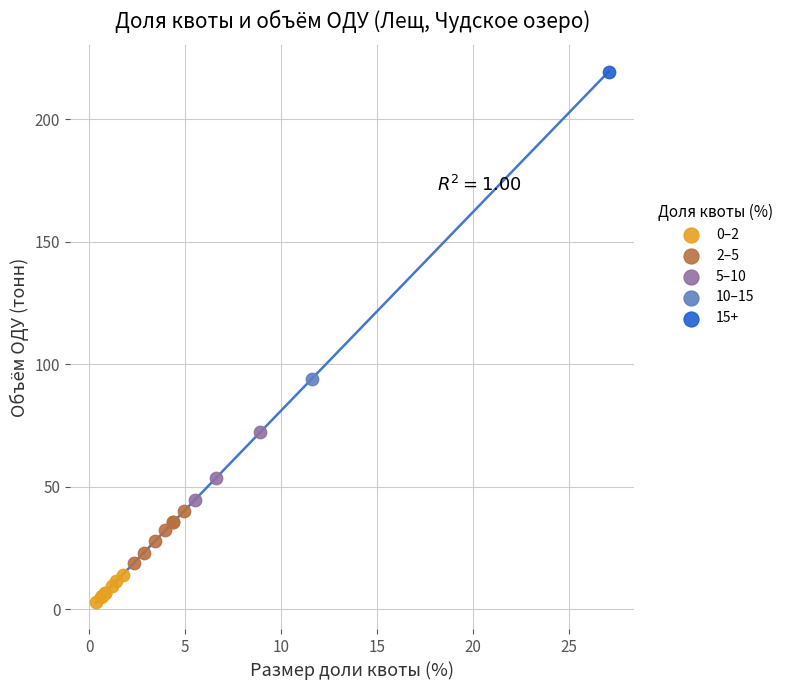

What are all the series names shown in the legend?

0–2, 2–5, 5–10, 10–15, 15+